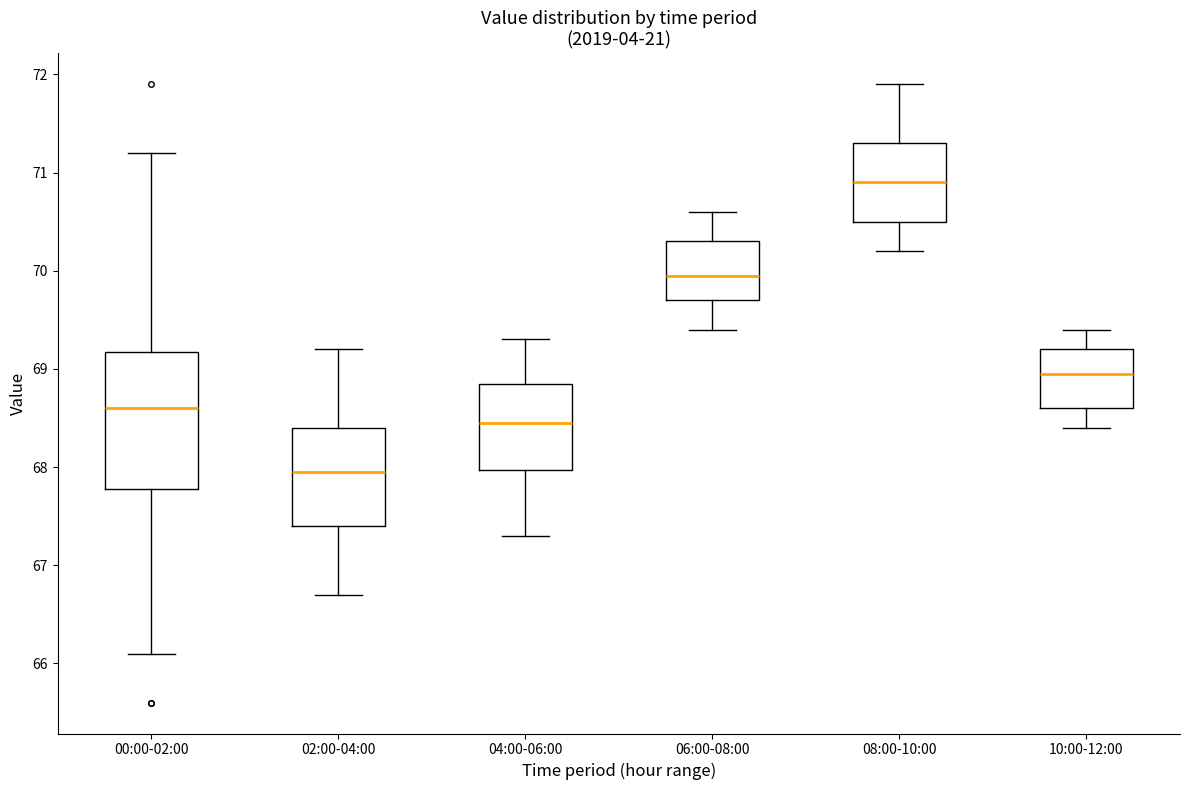

Comparing the boxes themselves (not the whiskers), which one is the tallest?

00:00-02:00